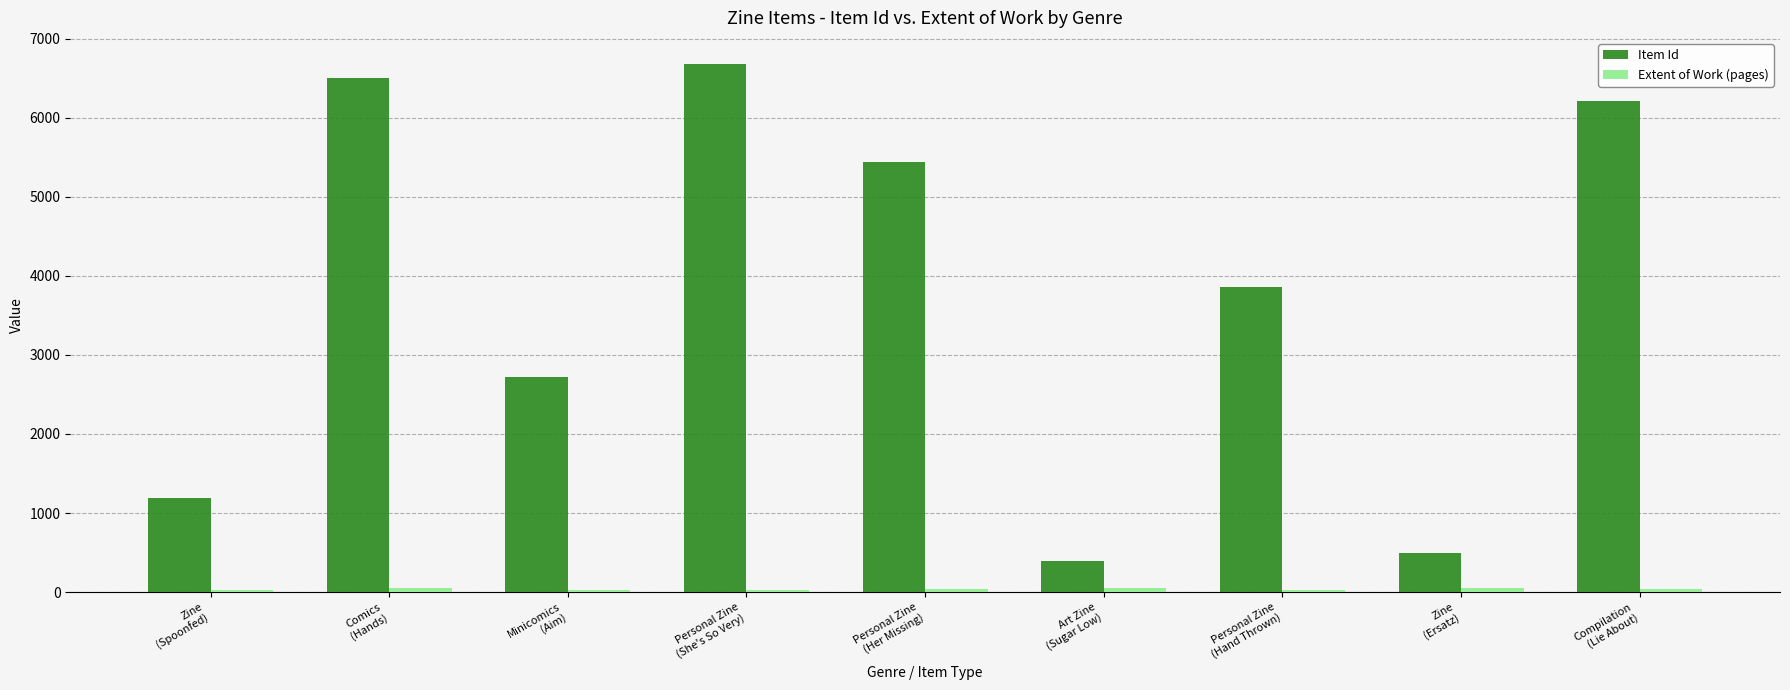

Which series has the largest total across all categories?

Item Id